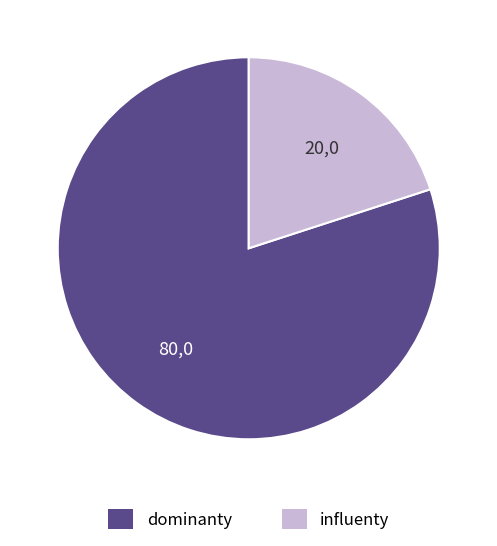

Is there any slice that represents more than half of the pie?

Yes